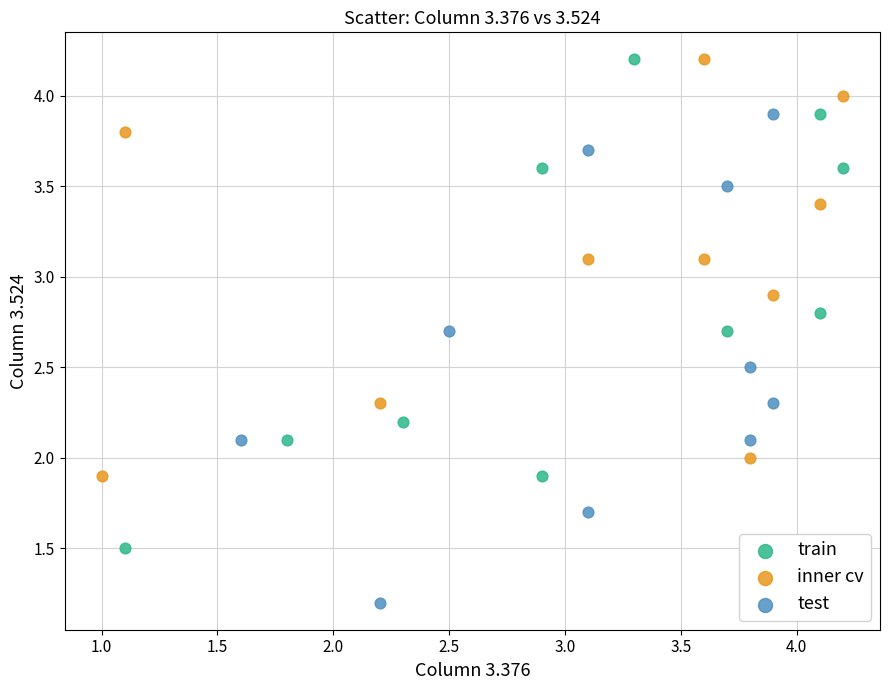

Which series reaches the minimum Y coordinate?

test